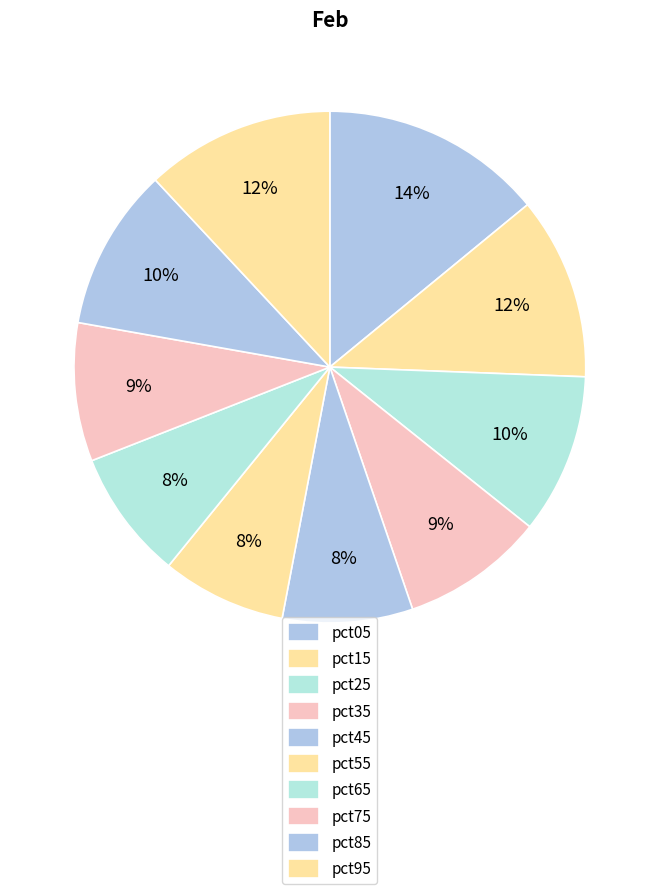

How many slices are in this pie chart?

10